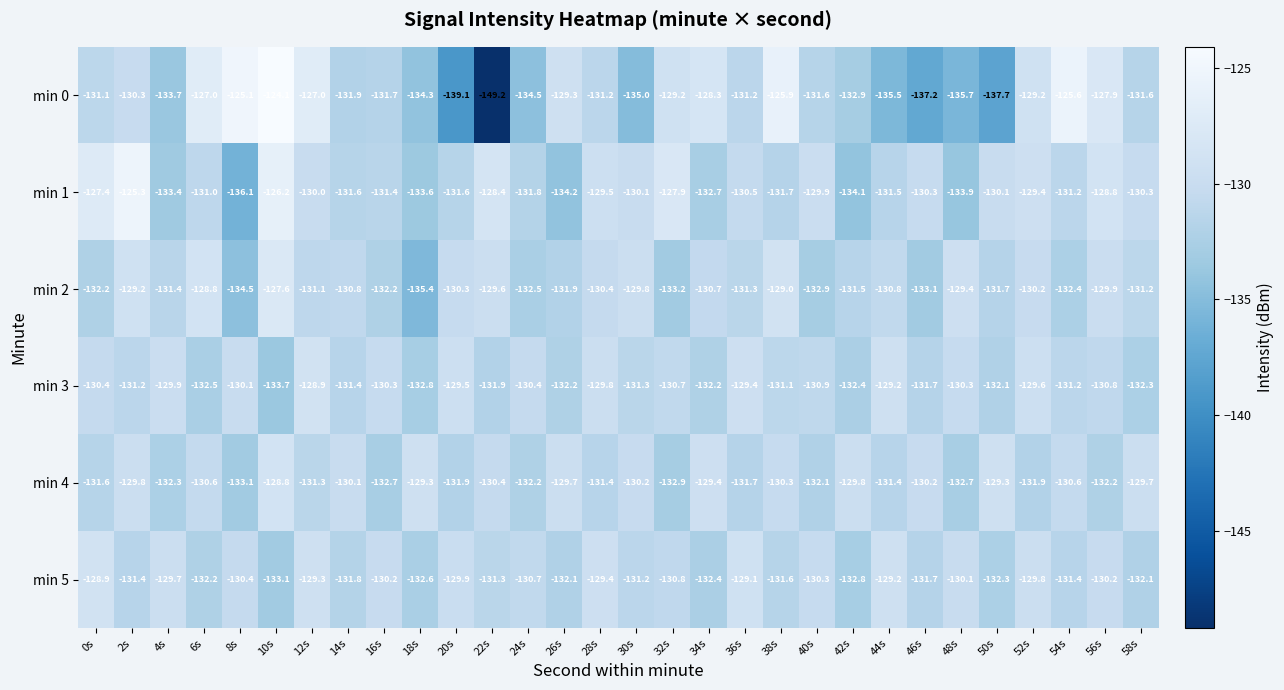

What is the difference between the min 5 values at 52s and 24s?

0.9